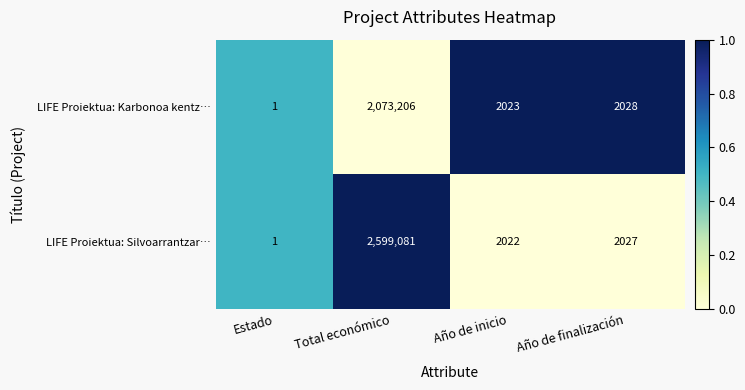

List the labels in order of LIFE Proiektua: Karbonoa kentz… value, largest first.

Total económico, Año de finalización, Año de inicio, Estado